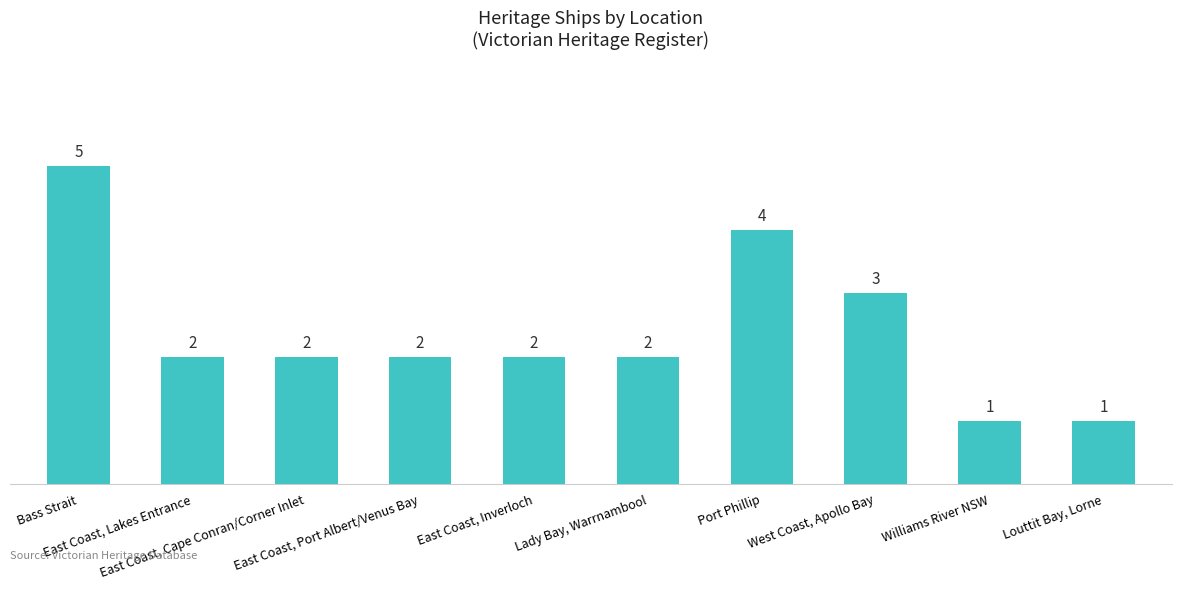

Are the bars grouped side by side (vs. stacked)?

No